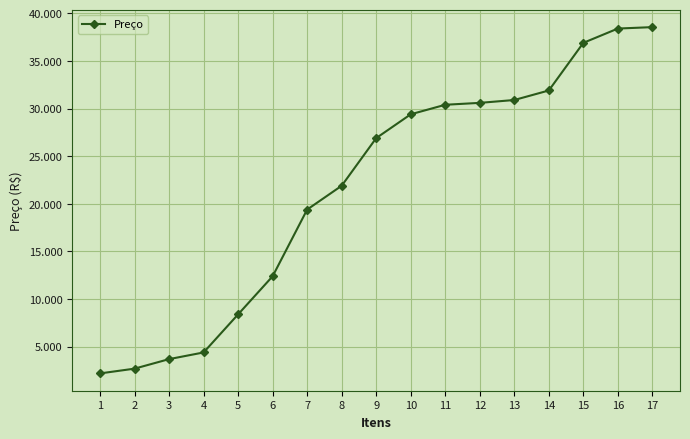

What is the difference between the values at 8 and 3?

18200